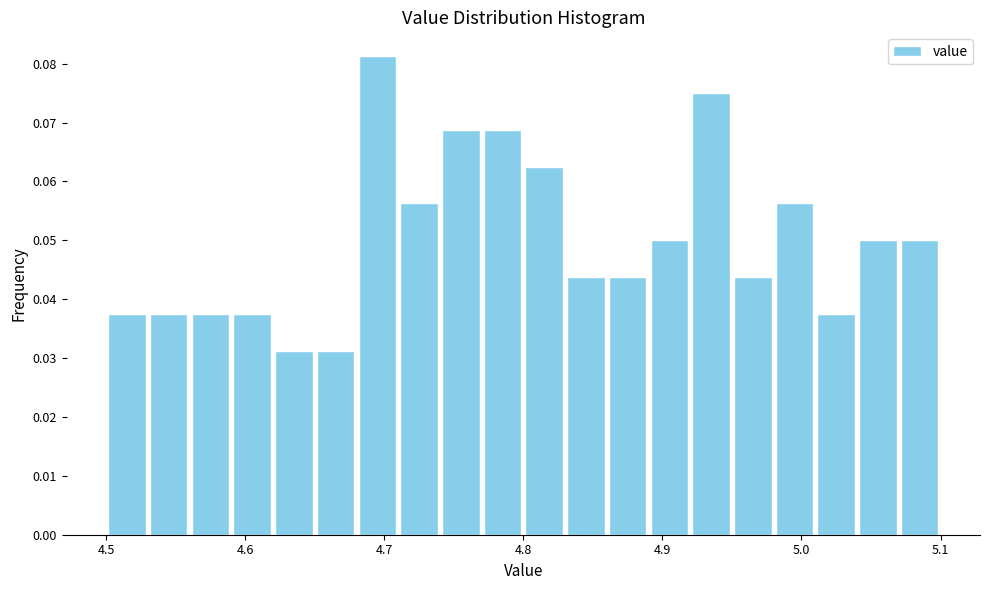

Around what value on the x-axis is the tallest bar? Give the approximate position of its centre, as read against the axis.

4.70